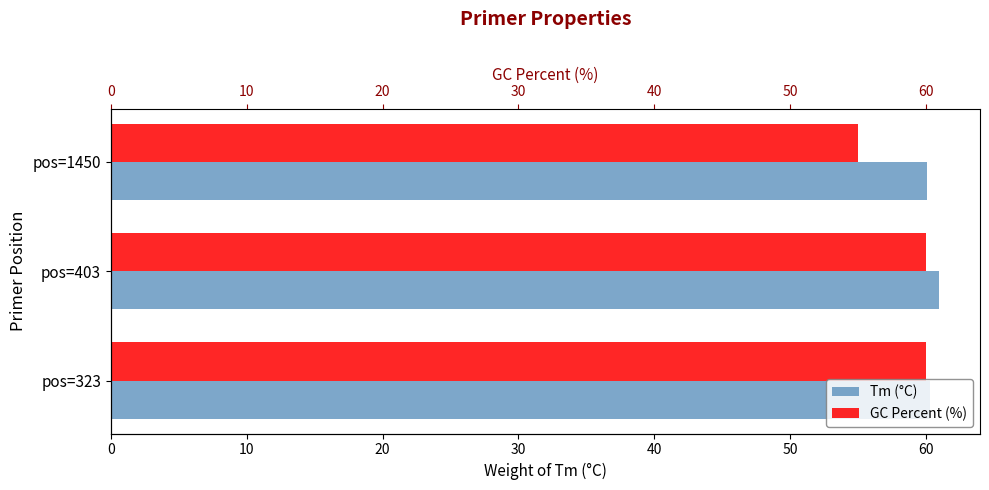

Reading right to left, what are all the values shown in this chart?

PRIMER_LEFT_0_TM: 60.0	60.9	60.3
PRIMER_LEFT_0_GC_PERCENT: 55.0	60.0	60.0